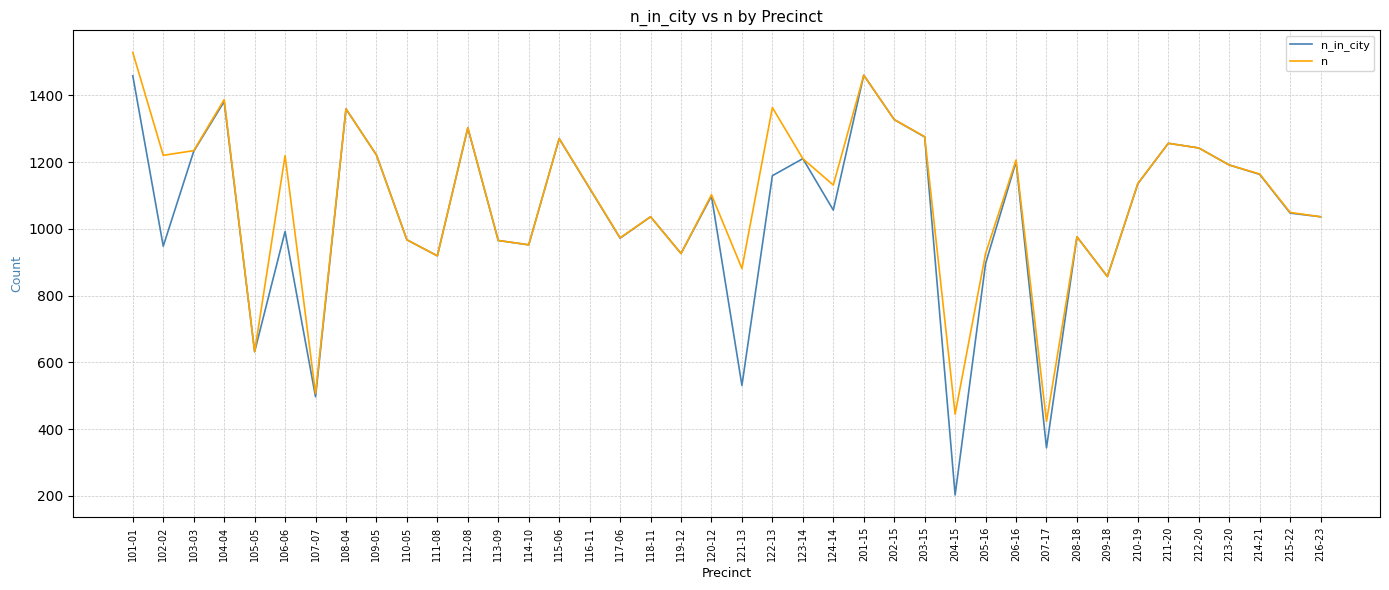

At which category is the sum across all series the highest?

101-01